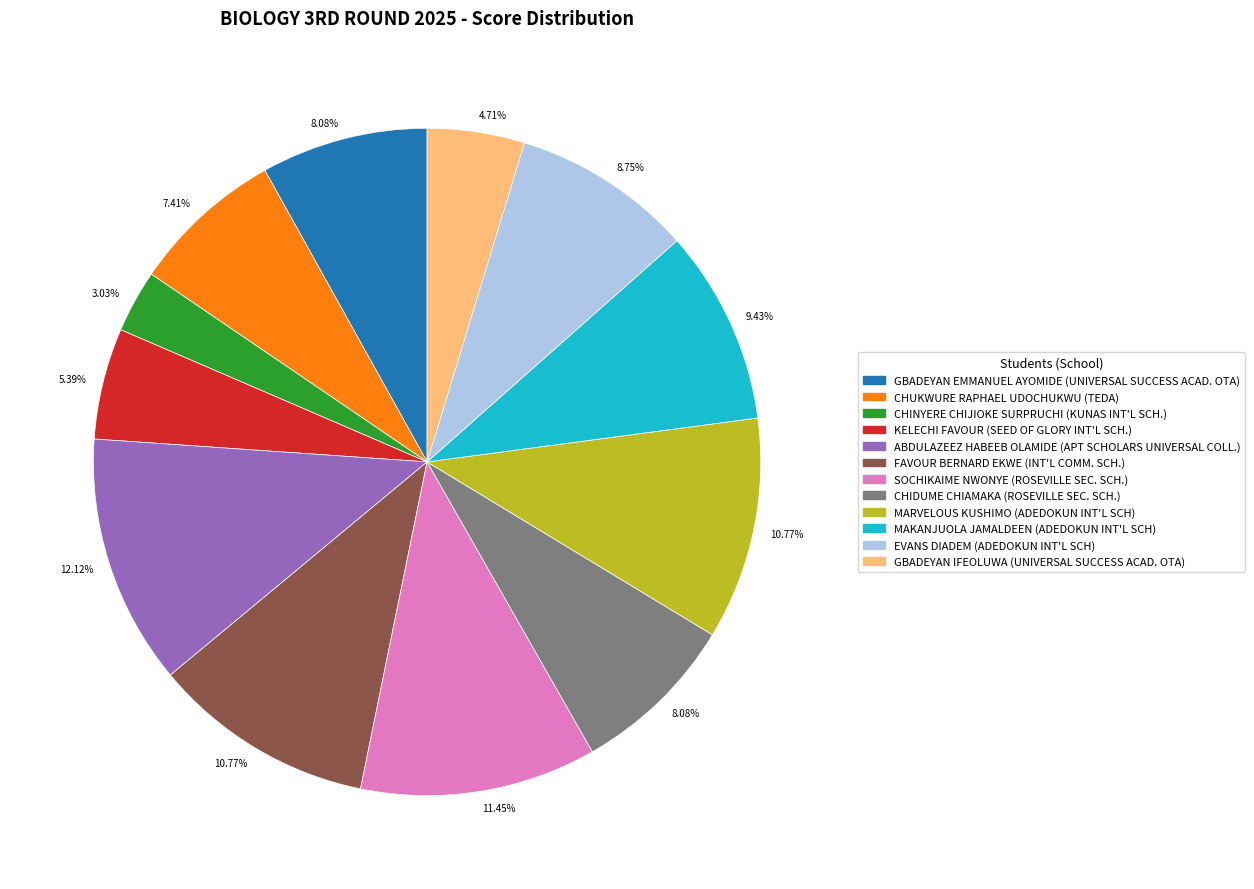

How many segments does this pie chart have?

12